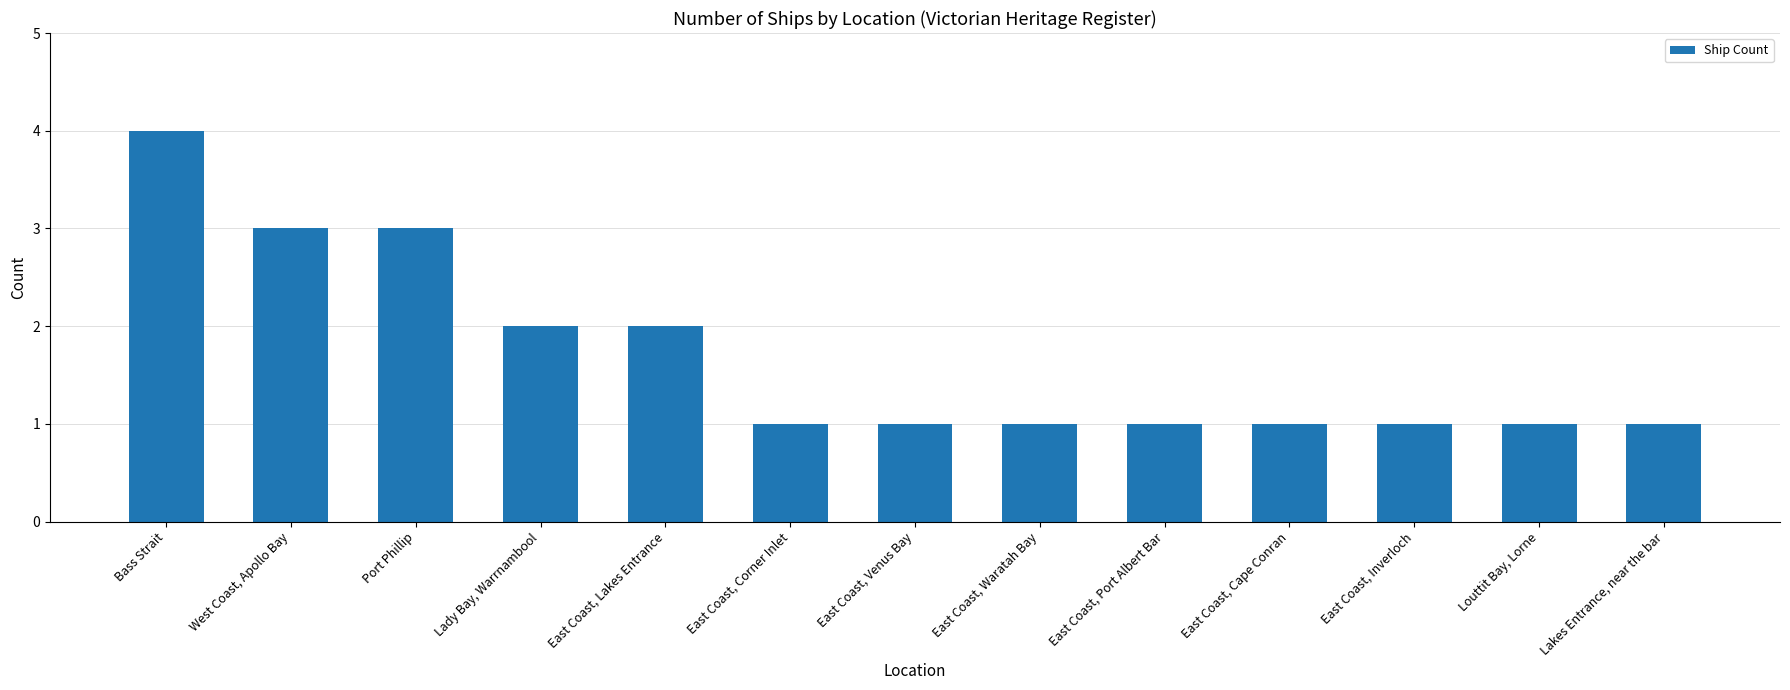

What is the difference between the values at East Coast, Cape Conran and Port Phillip?

2